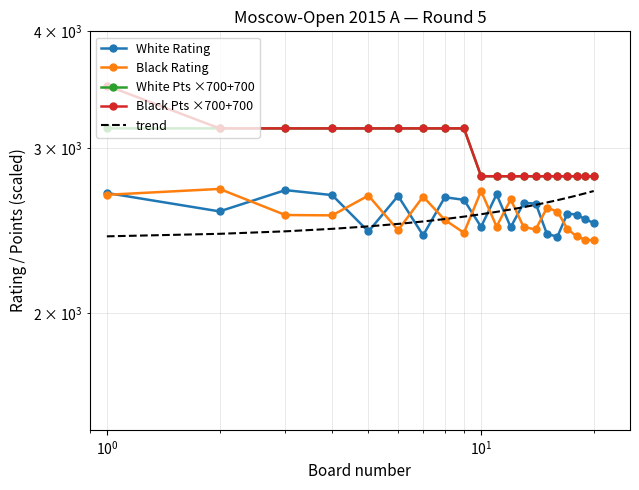

What is the sum of all White Pts ×700+700 values?

59150